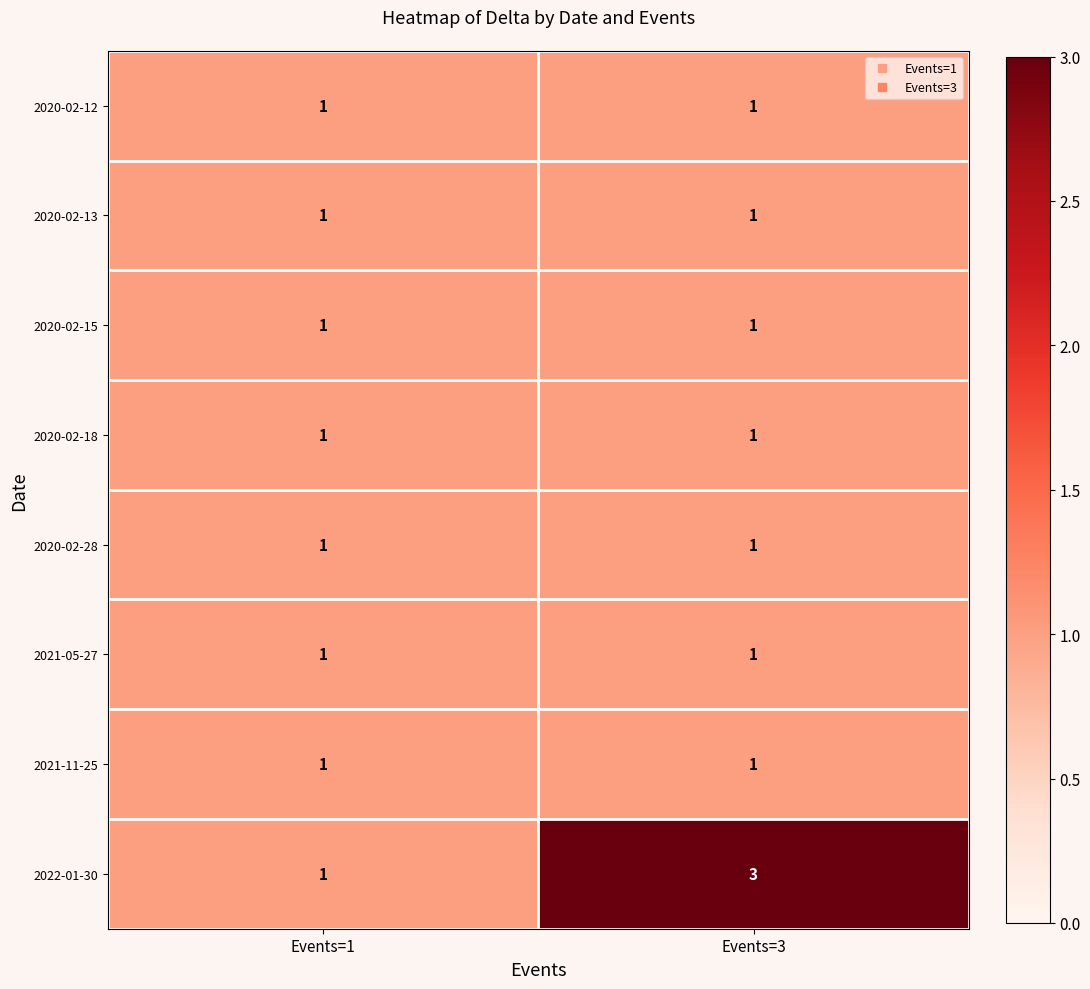

True or false: 2020-02-13 has a value of 1 at Events=3.

True